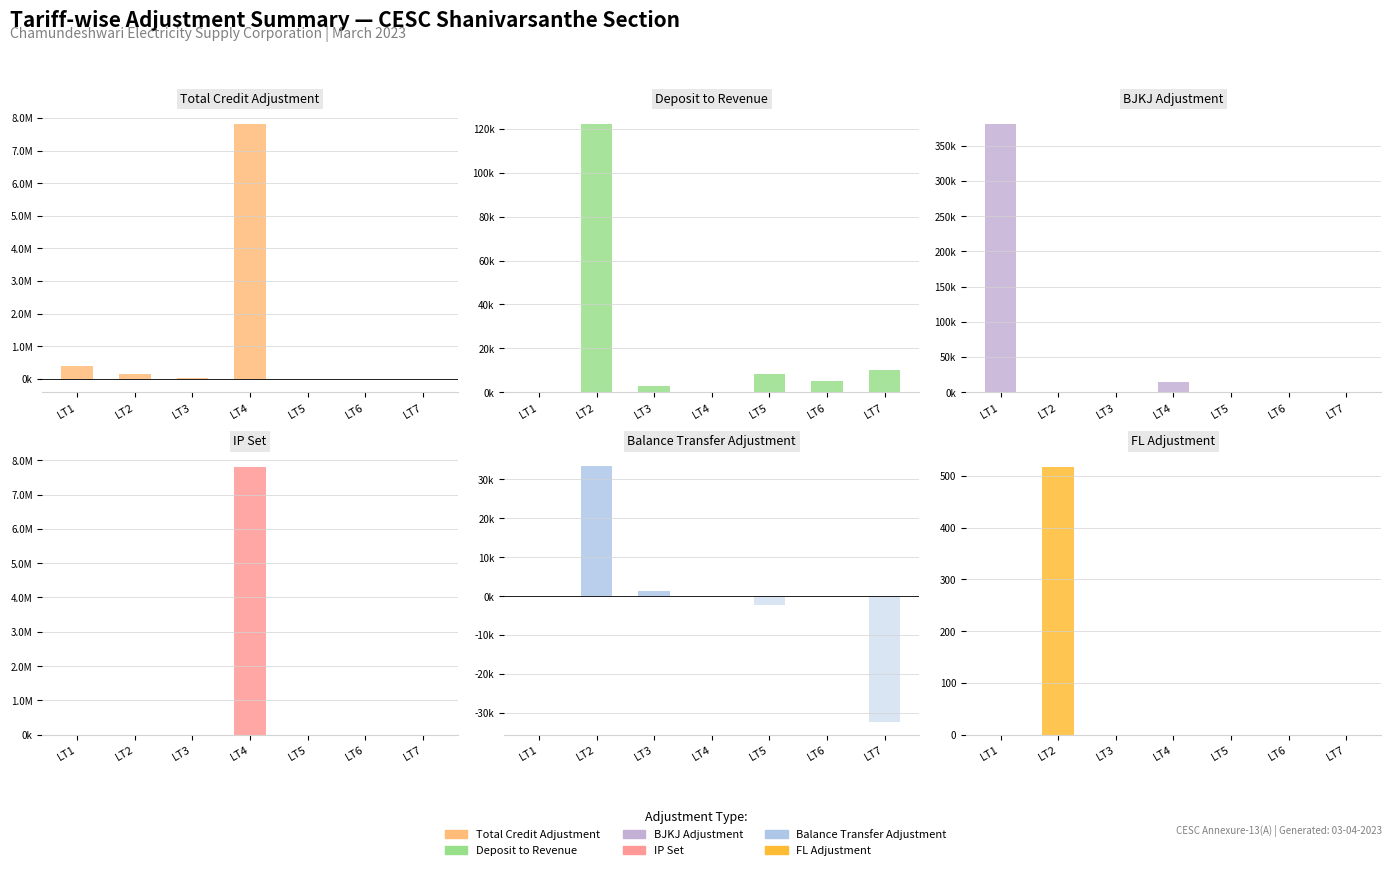

Are the bars horizontal?

No